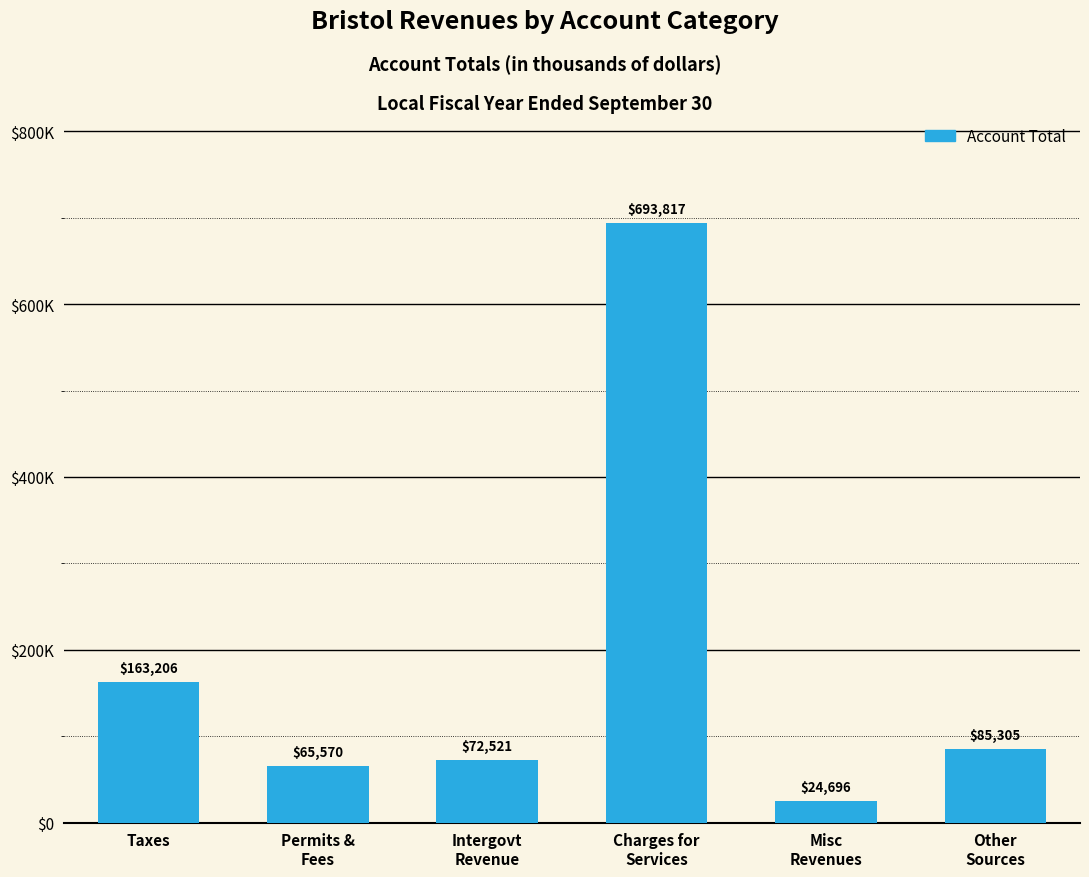

Reading left to right, list all the values displayed in this chart.

163206	65570	72521	693817	24696	85305